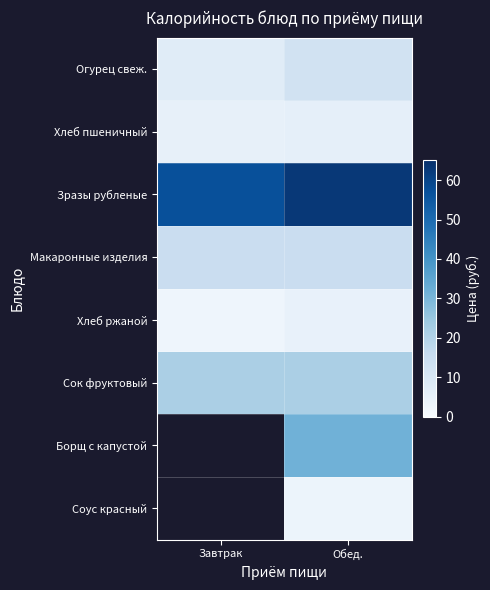

Rank the series at Обед. from highest to lowest value.

Зразы рубленые, Борщ с капустой, Сок фруктовый, Макаронные изделия, Огурец свеж., Хлеб пшеничный, Хлеб ржаной, Соус красный